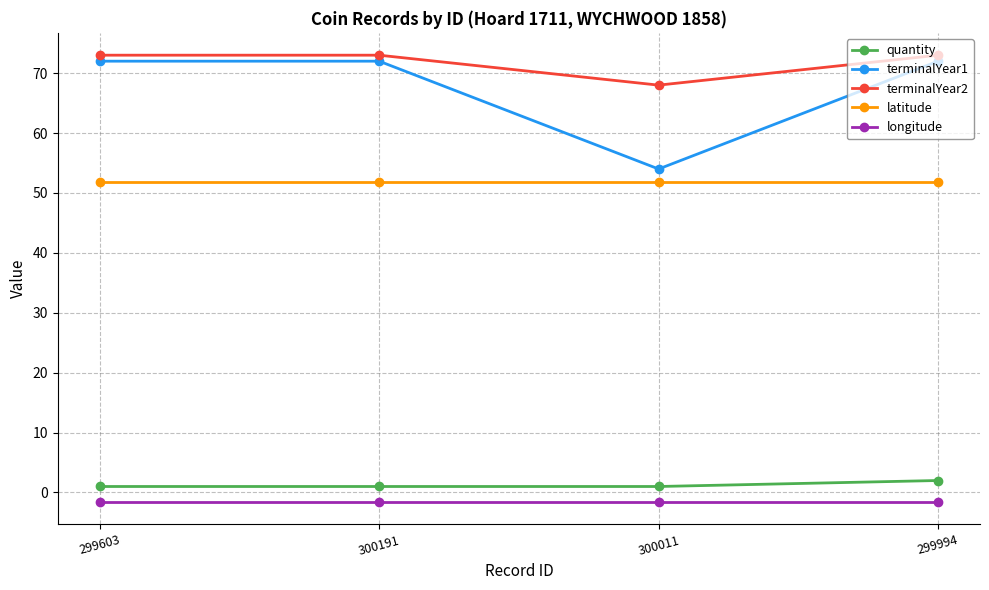

Reading right to left, list all the values displayed in this chart.

quantity: 2.0	1.0	1.0	1.0
terminalYear1: 72.0	54.0	72.0	72.0
terminalYear2: 73.0	68.0	73.0	73.0
latitude: 51.8	51.8	51.8	51.8
longitude: -1.6	-1.6	-1.6	-1.6